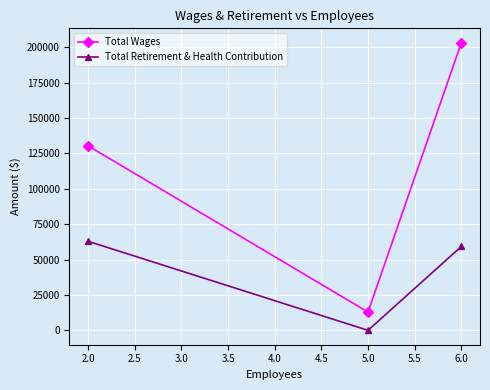

Is it true that Total Wages equals 21712 at 2.0?

False